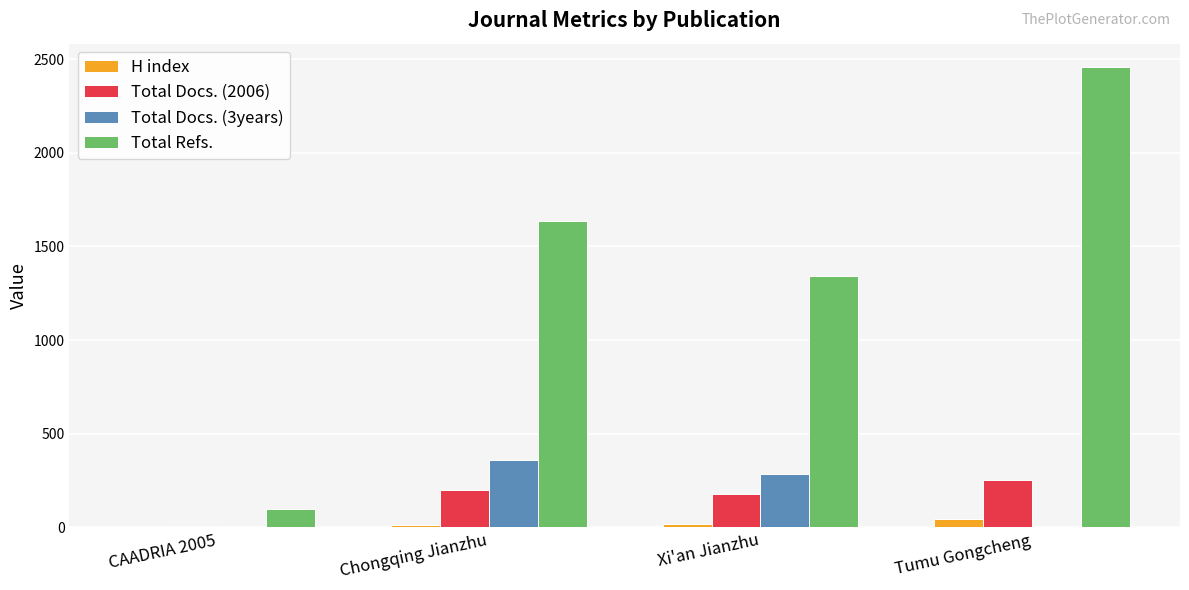

What is the highest value of the Total Refs. series?

2460